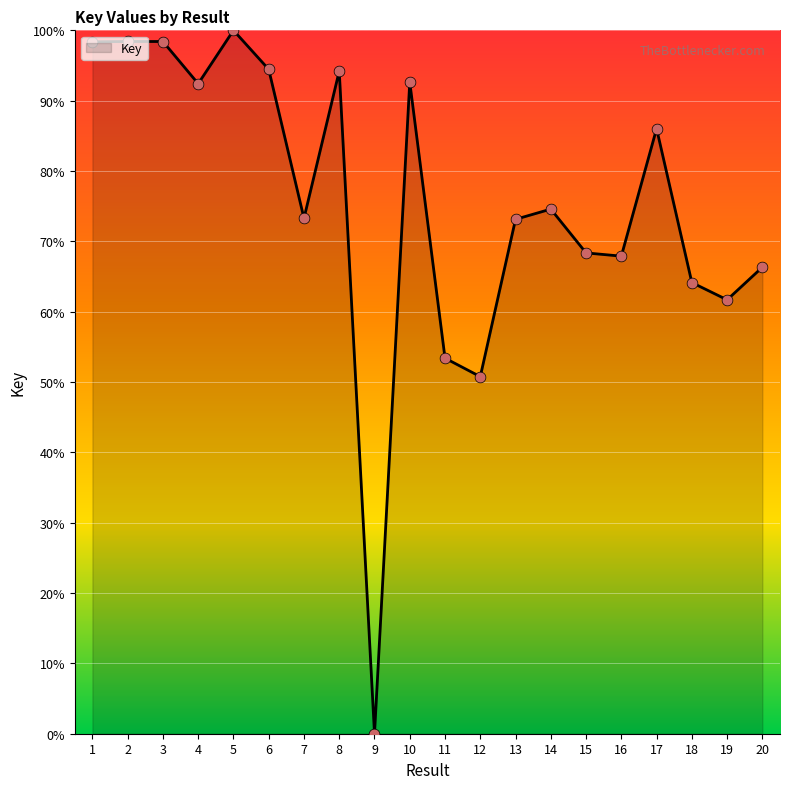

What is the change in value from 10 to 16?

-24.7